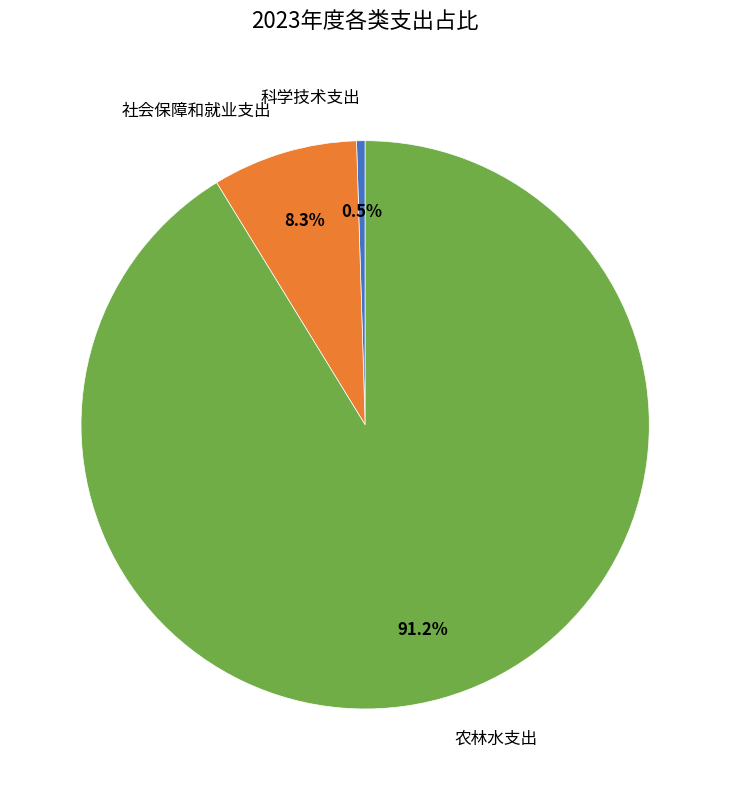

To the nearest percent, what percentage of the pie is 农林水支出?

91%